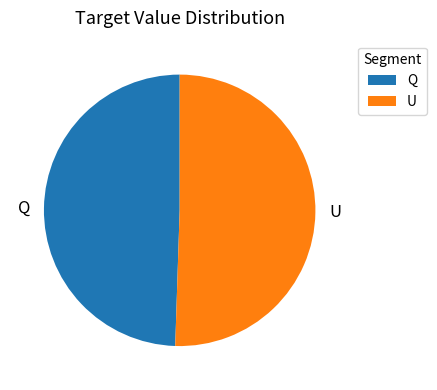

Rank the categories by value from lowest to highest.

Q, U